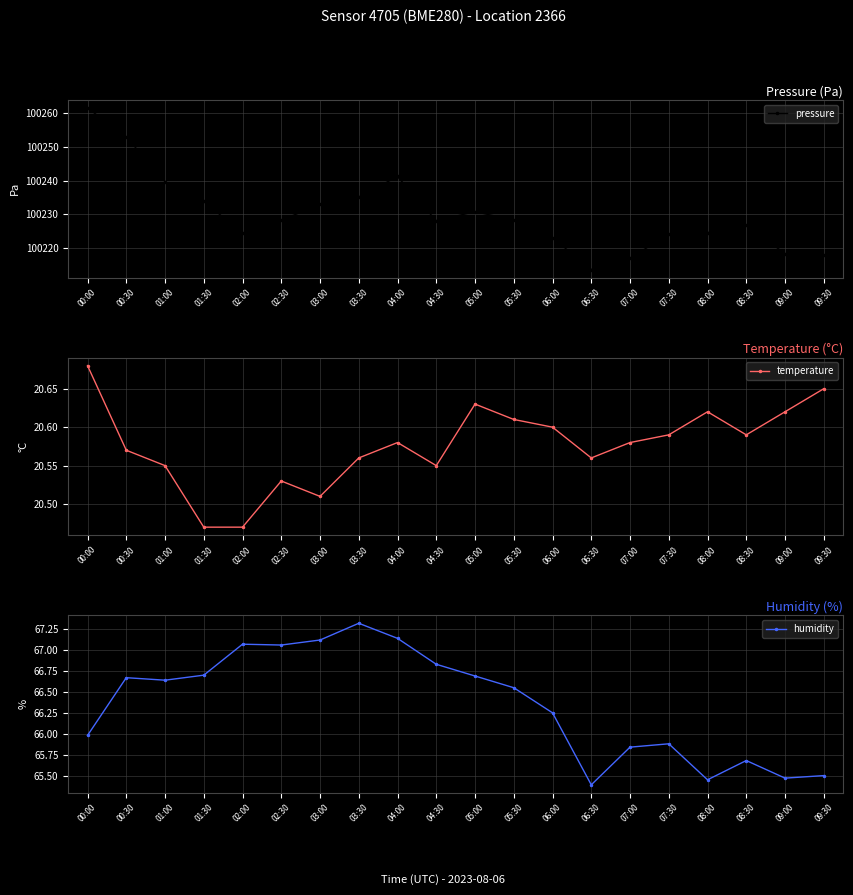

What is the label of the 11th point from the left?

05:00